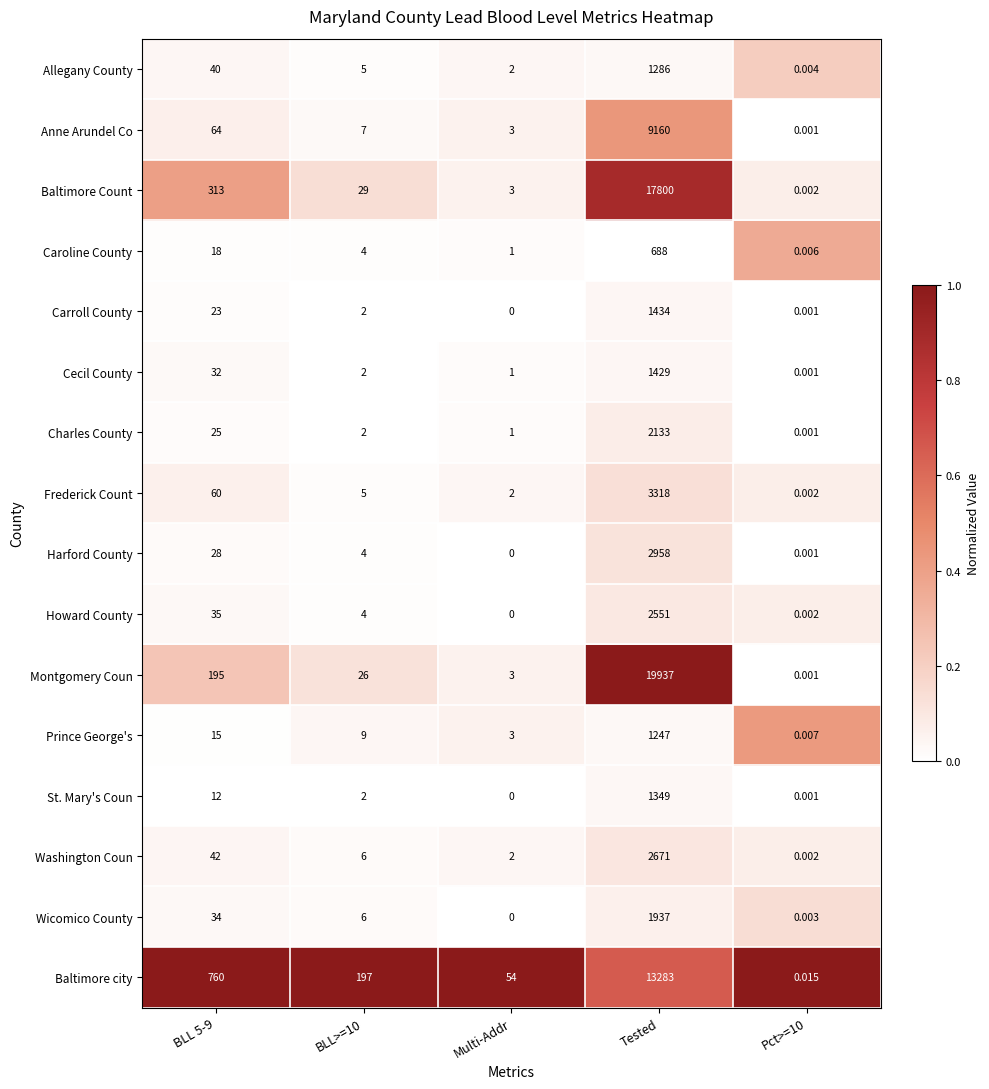

At which category is the sum across all series the highest?

Tested